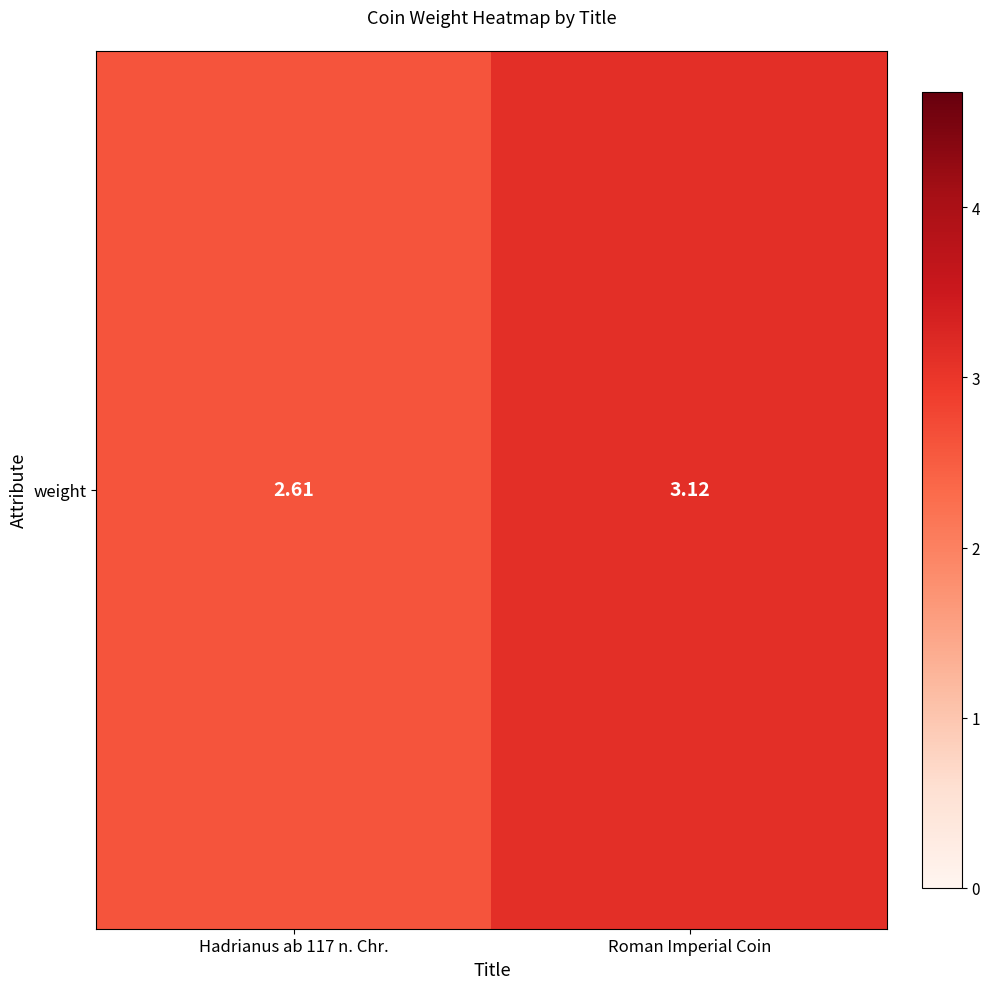

At which label does the data first exceed 3?

Roman Imperial Coin